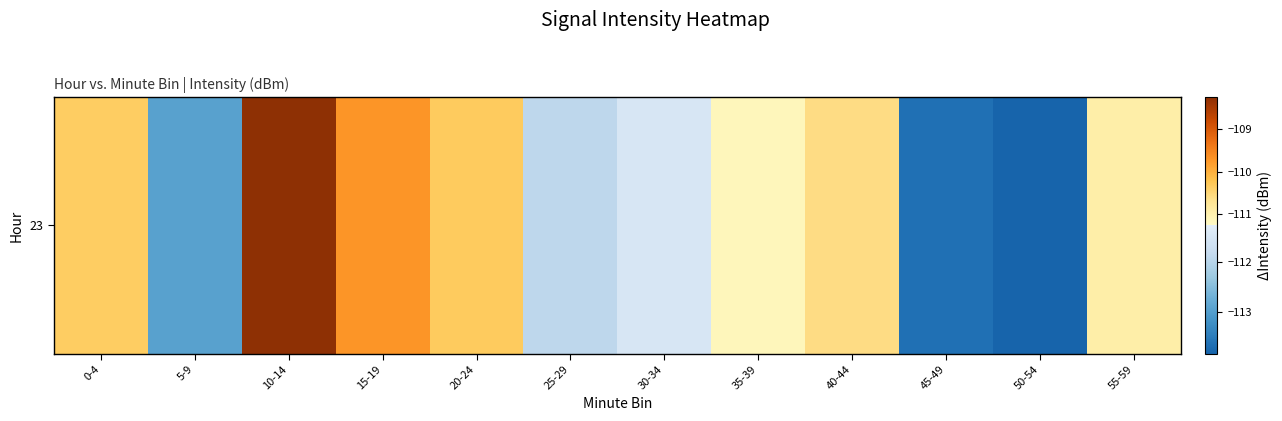

Reading right to left, transcribe all the data shown in this chart.

55-59=-110.9	50-54=-113.8	45-49=-113.6	40-44=-110.6	35-39=-111.2	30-34=-111.5	25-29=-111.9	20-24=-110.3	15-19=-109.7	10-14=-108.2	5-9=-113.0	0-4=-110.4